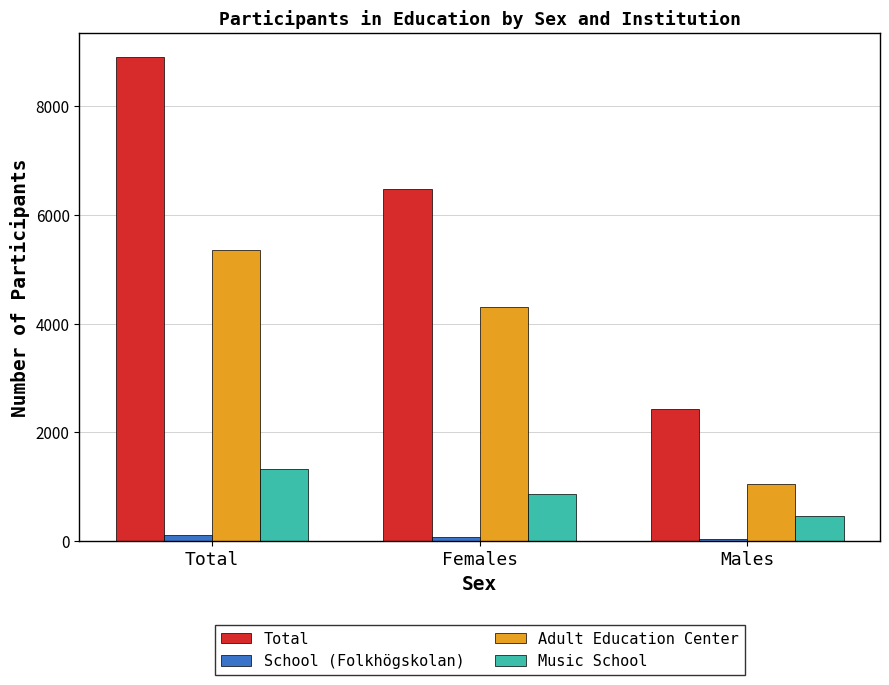

The value of School (Folkhögskolan) at Males is 37. True or false?

True